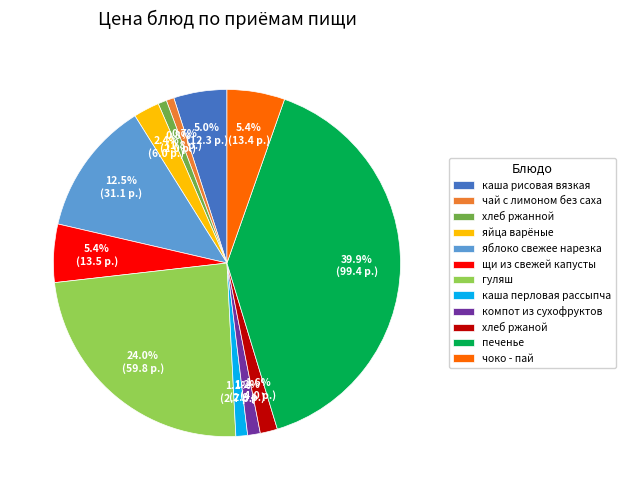

Is яблоко свежее нарезка the majority of the pie?

No